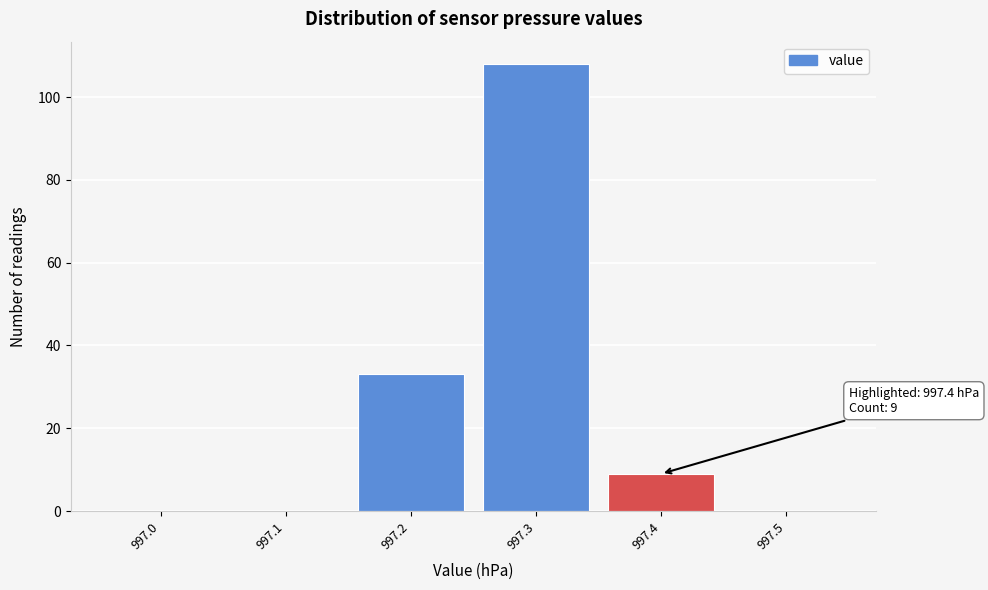

Over which range of the x-axis is the bar tallest?

997.25 to 997.35